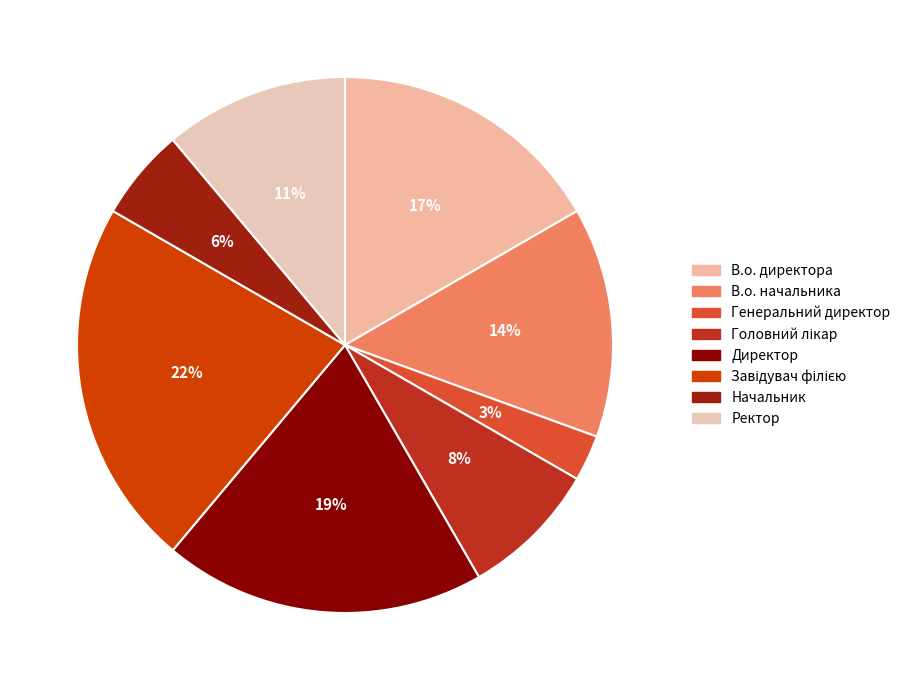

What is the smallest slice in the pie chart?

Генеральний директор